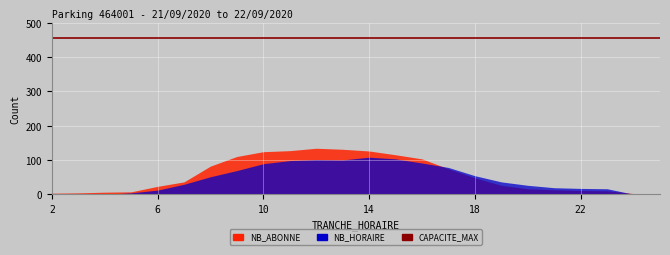

What is the label of the 3rd point from the left?

4